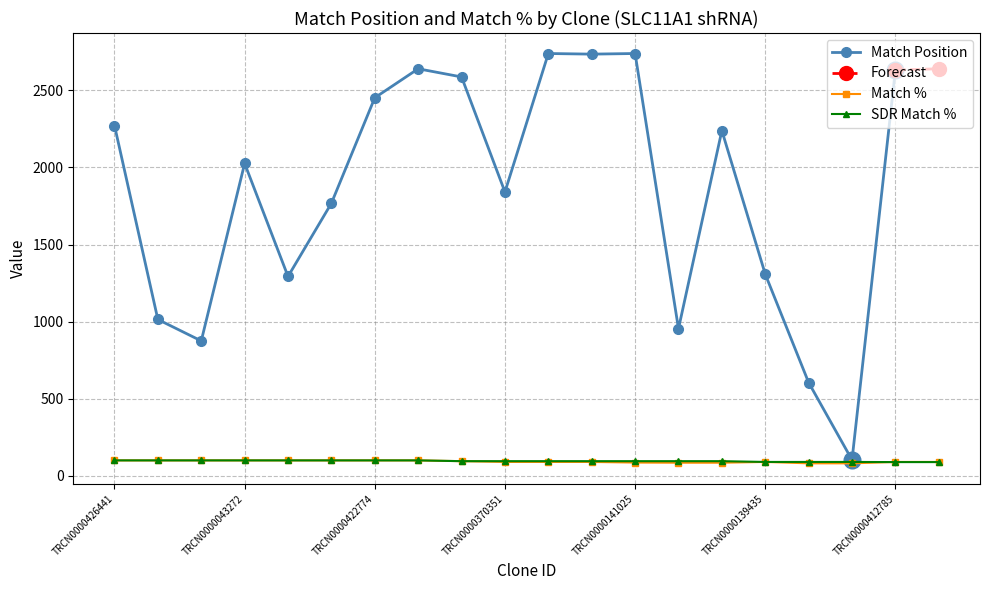

Is it true that Match % equals 86 at TRCN0000141025?

True